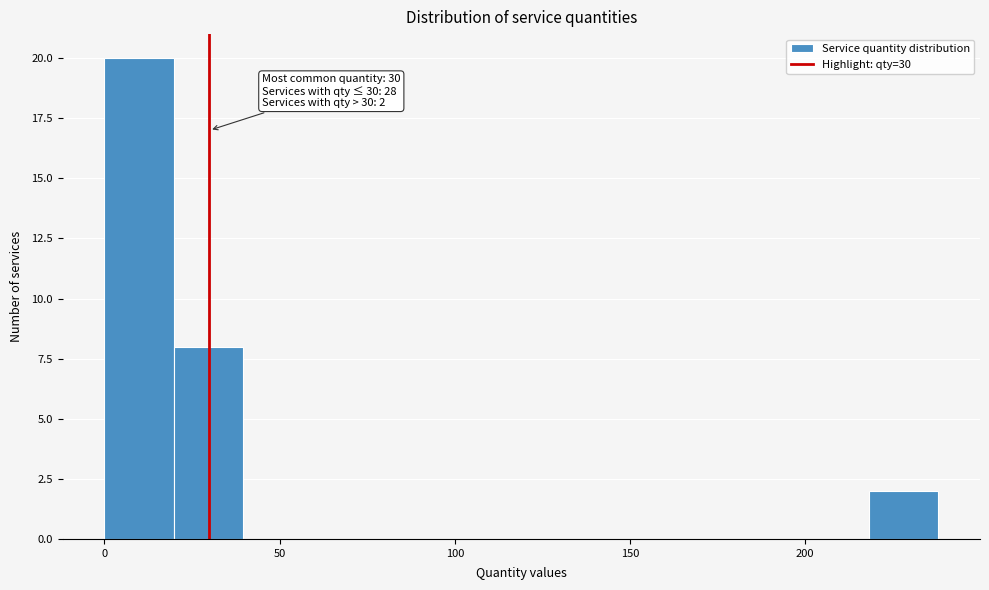

Around what value on the x-axis is the tallest bar? Give the approximate position of its centre, as read against the axis.

10